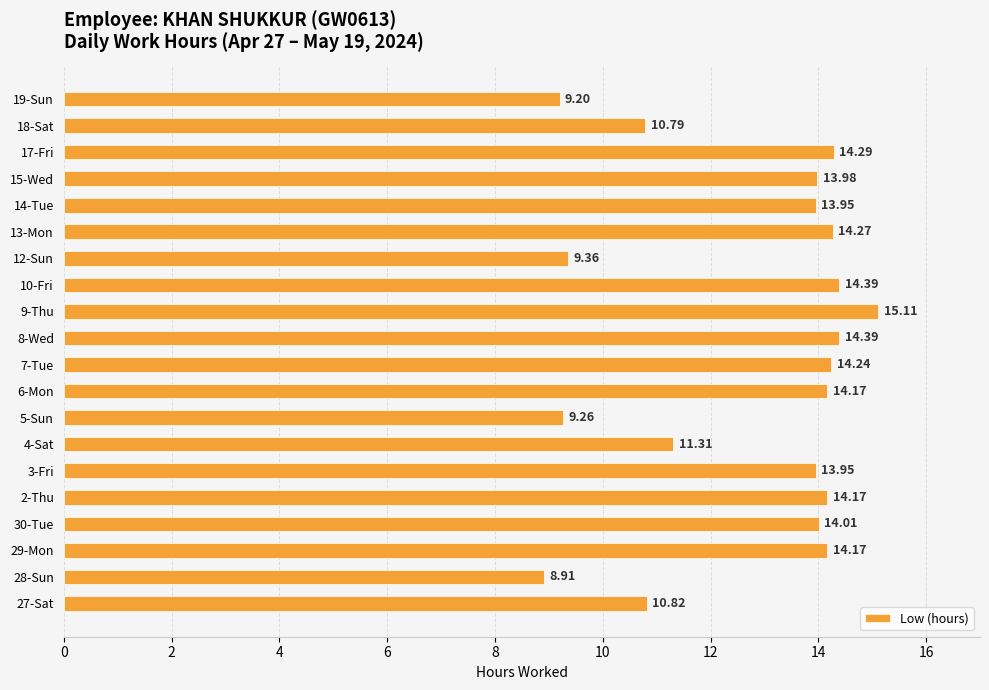

Approximately how many times larger is the value at 13-Mon compared to 8-Wed?

1.0